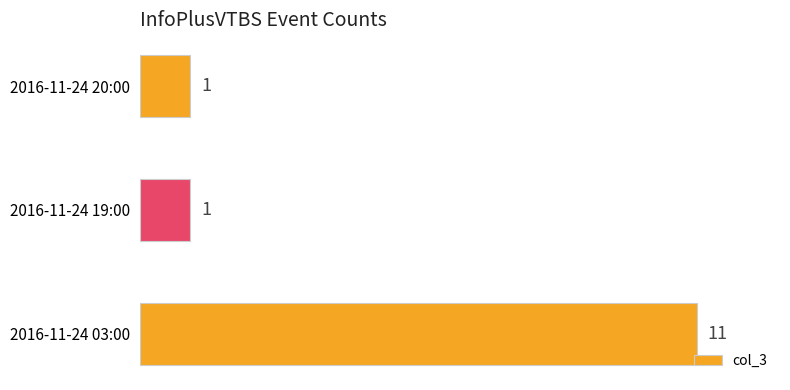

What is the difference between the maximum and minimum values?

10